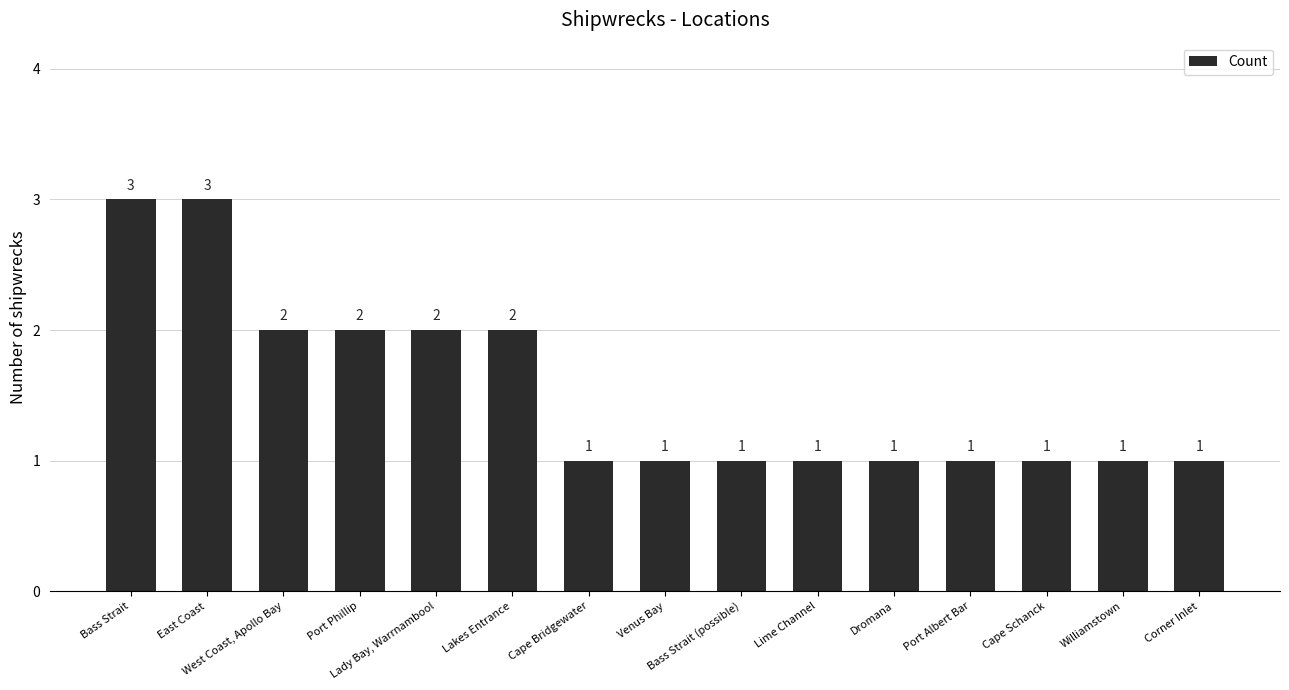

What is the greatest value displayed?

3